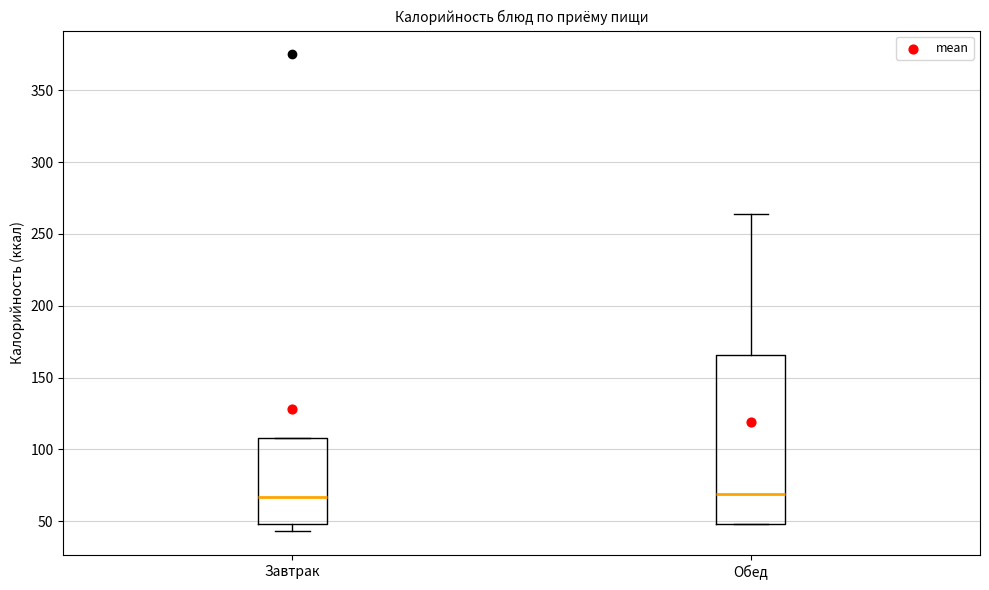

Reading left to right, transcribe this box plot: for each box, give where its median line is, the range the box spans, and where its two whiskers end, as read against the y-axis. The values are not printed on the chart, so give them approximately, as read against the axis.

Завтрак: median 65, box 50 to 110, whiskers 45 to 110
Обед: median 70, box 50 to 165, whiskers 50 to 265